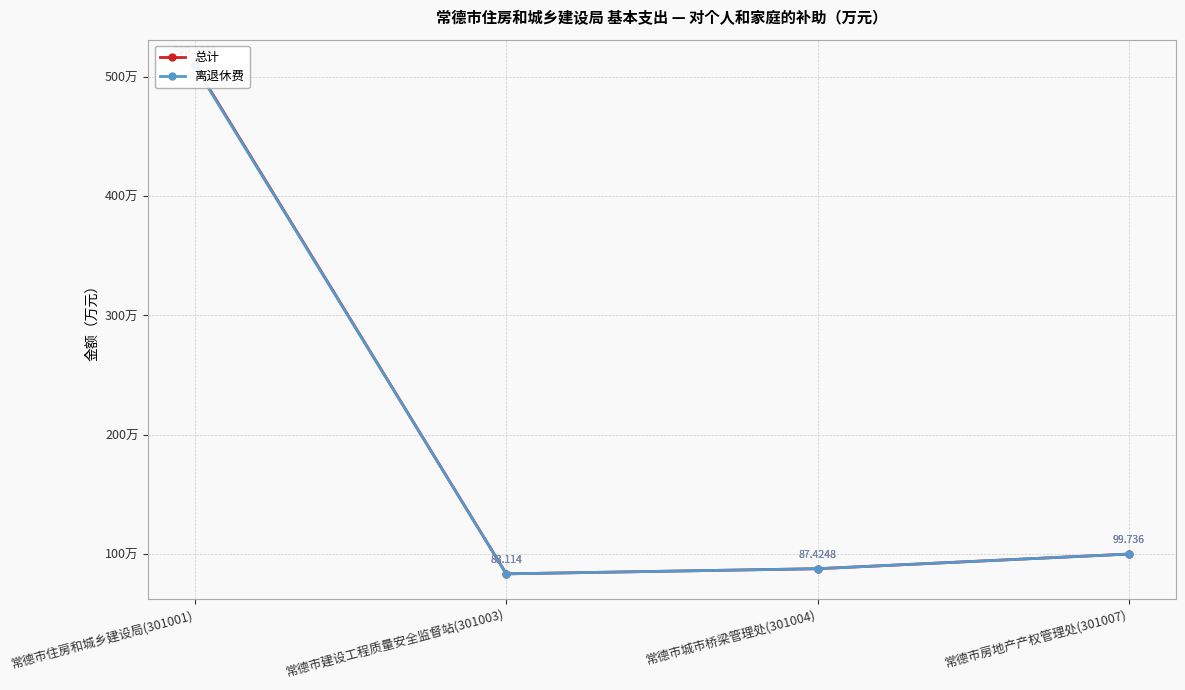

Reading left to right, list all the values displayed in this chart.

总计: 常德市住房和城乡建设局(301001)=510.1	常德市建设工程质量安全监督站(301003)=83.1	常德市城市桥梁管理处(301004)=87.4	常德市房地产产权管理处(301007)=99.7
离退休费: 常德市住房和城乡建设局(301001)=509.3	常德市建设工程质量安全监督站(301003)=83.1	常德市城市桥梁管理处(301004)=87.4	常德市房地产产权管理处(301007)=99.7